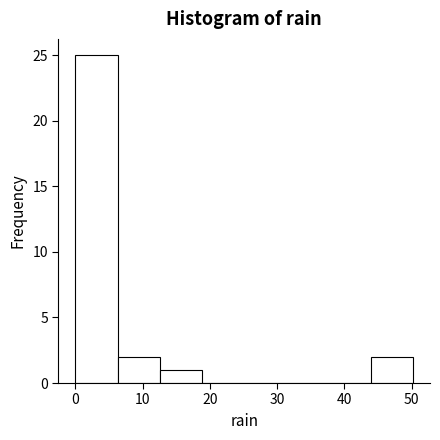

Reading left to right, transcribe this chart: for each bar, give the range it covers on the x-axis and its height. Neither the bar edges nor the heights are printed on the chart, so give them approximately, as read against the axes.

0 to 6: 25
6 to 13: 2
13 to 19: 1
19 to 25: 0
25 to 31: 0
31 to 38: 0
38 to 44: 0
44 to 50: 2